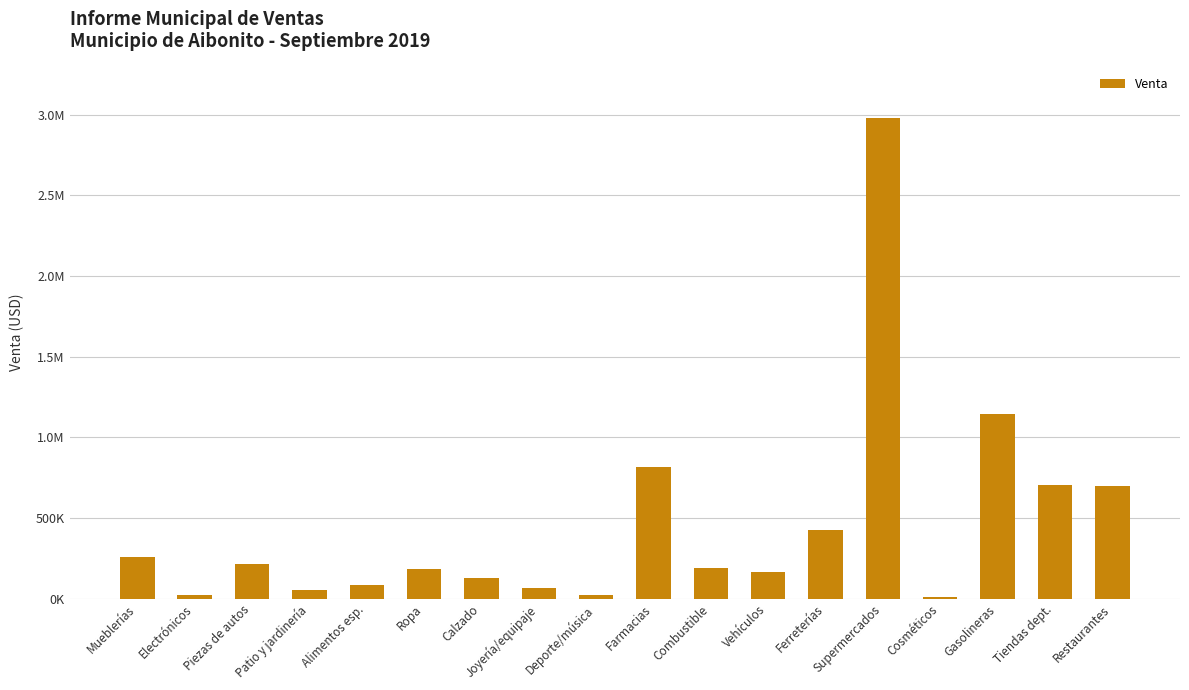

Between Supermercados and Restaurantes, which is larger?

Supermercados